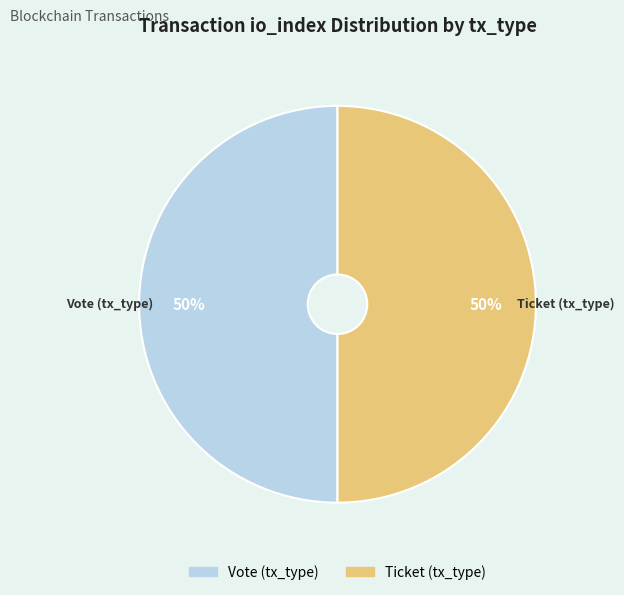

The Ticket (tx_type) slice represents 15% of the pie. True or false?

False